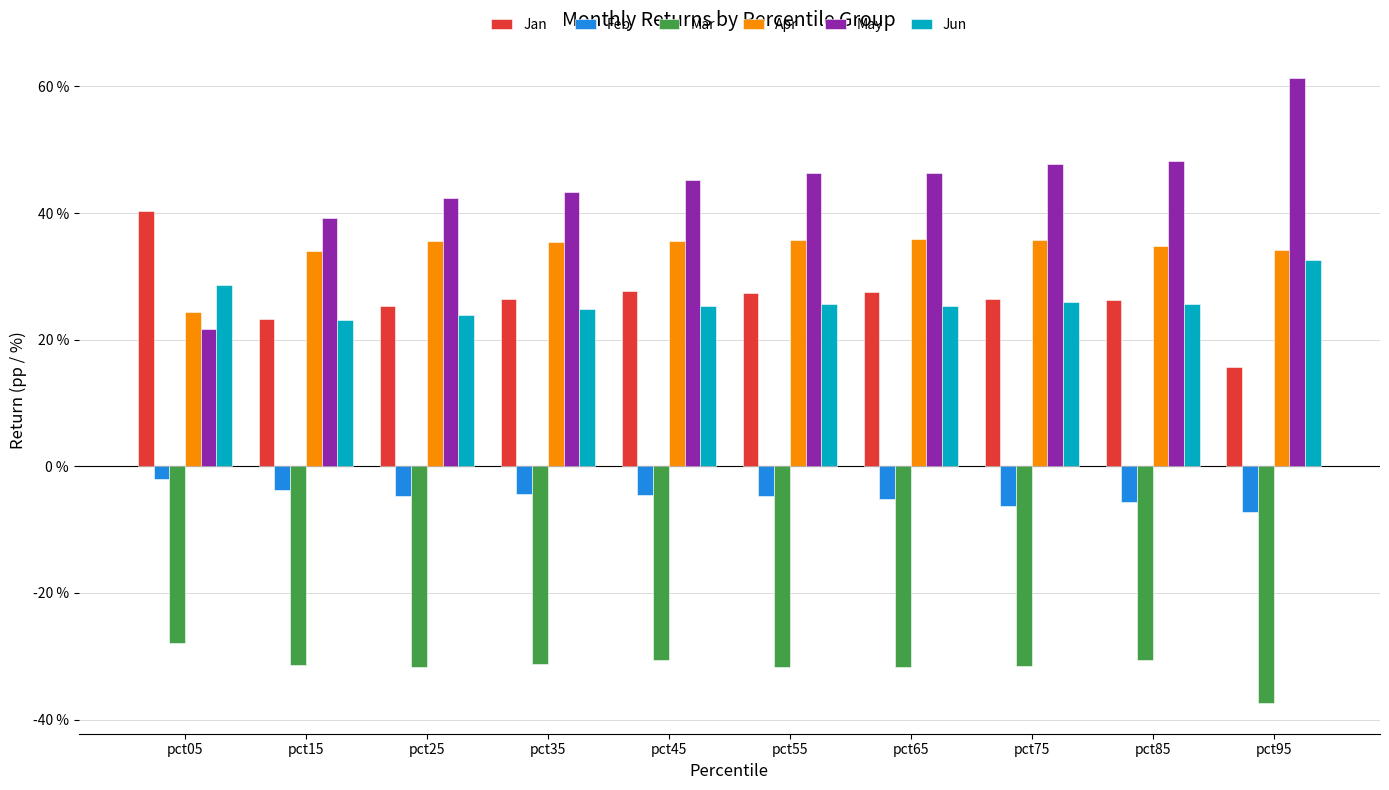

Reading left to right, transcribe all the data shown in this chart.

Jan: pct05=0.4	pct15=0.2	pct25=0.3	pct35=0.3	pct45=0.3	pct55=0.3	pct65=0.3	pct75=0.3	pct85=0.3	pct95=0.2
Feb: pct05=-0.0	pct15=-0.0	pct25=-0.0	pct35=-0.0	pct45=-0.0	pct55=-0.0	pct65=-0.1	pct75=-0.1	pct85=-0.1	pct95=-0.1
Mar: pct05=-0.3	pct15=-0.3	pct25=-0.3	pct35=-0.3	pct45=-0.3	pct55=-0.3	pct65=-0.3	pct75=-0.3	pct85=-0.3	pct95=-0.4
Apr: pct05=0.2	pct15=0.3	pct25=0.4	pct35=0.4	pct45=0.4	pct55=0.4	pct65=0.4	pct75=0.4	pct85=0.3	pct95=0.3
May: pct05=0.2	pct15=0.4	pct25=0.4	pct35=0.4	pct45=0.5	pct55=0.5	pct65=0.5	pct75=0.5	pct85=0.5	pct95=0.6
Jun: pct05=0.3	pct15=0.2	pct25=0.2	pct35=0.2	pct45=0.3	pct55=0.3	pct65=0.3	pct75=0.3	pct85=0.3	pct95=0.3